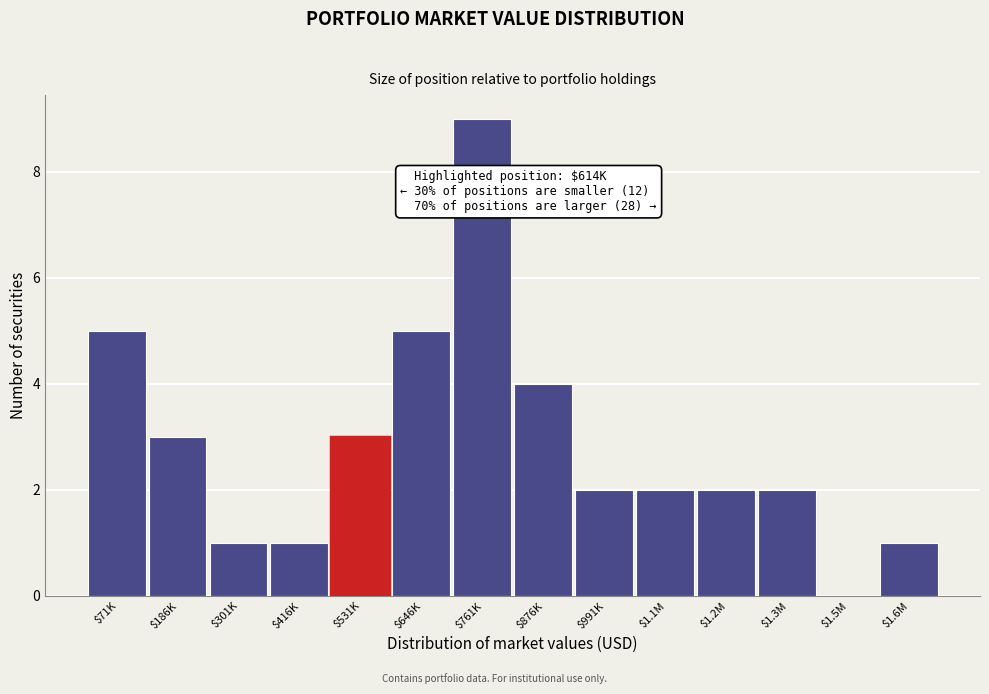

What is the sum of all values?

40